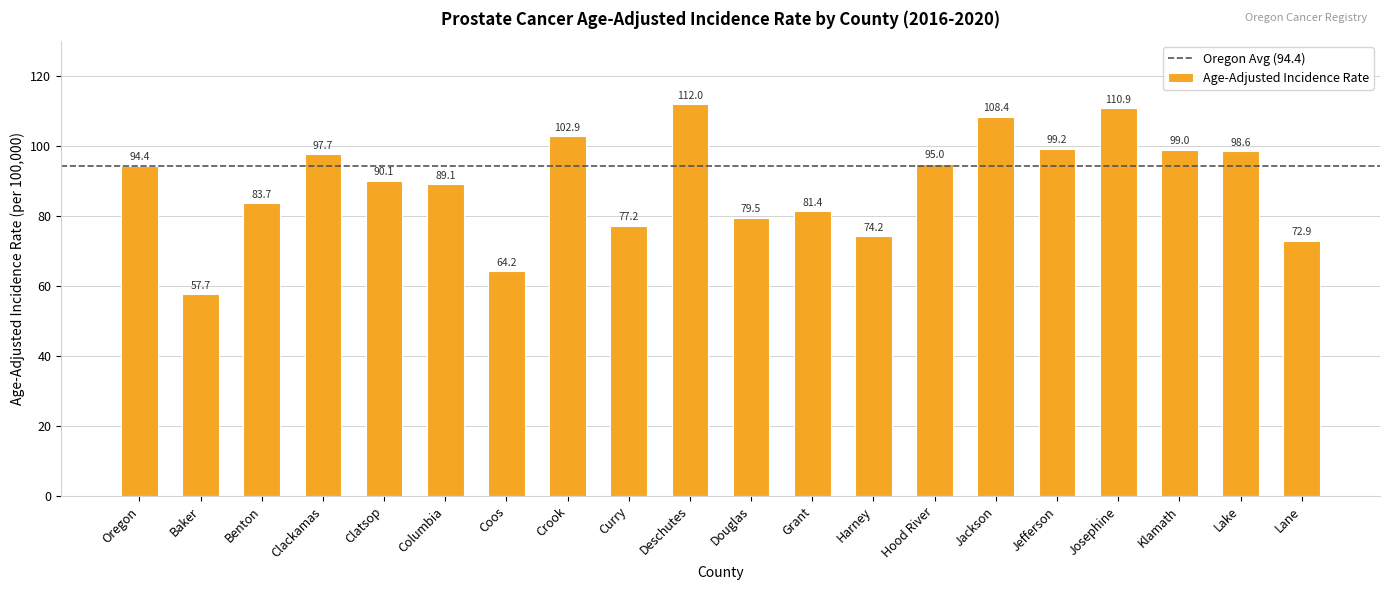

Rank the categories by value from lowest to highest.

Baker, Coos, Lane, Harney, Curry, Douglas, Grant, Benton, Columbia, Clatsop, Oregon, Hood River, Clackamas, Lake, Klamath, Jefferson, Crook, Jackson, Josephine, Deschutes